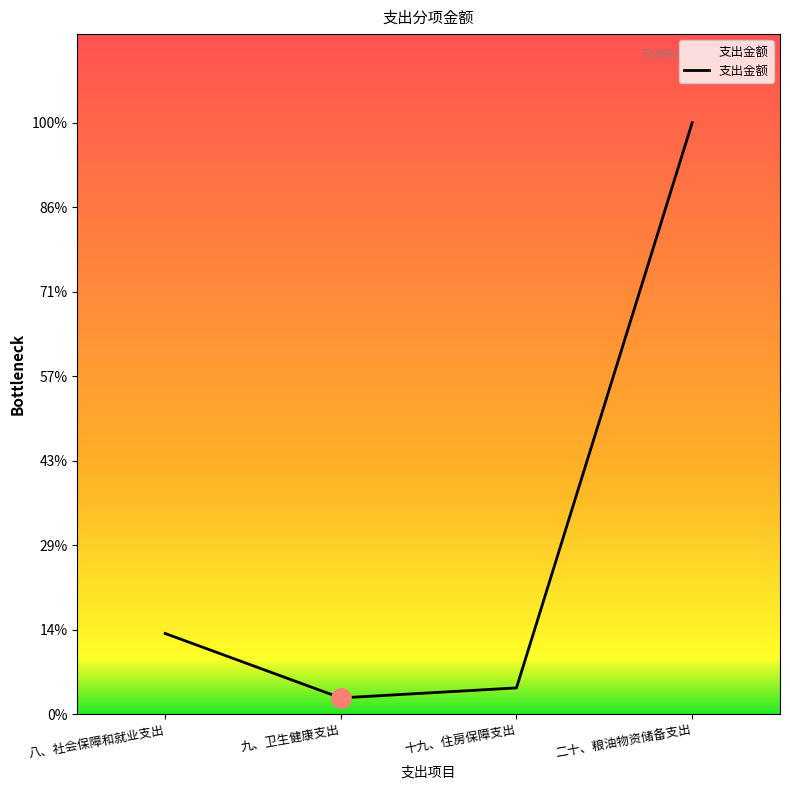

What is the greatest value displayed?

2733064.0